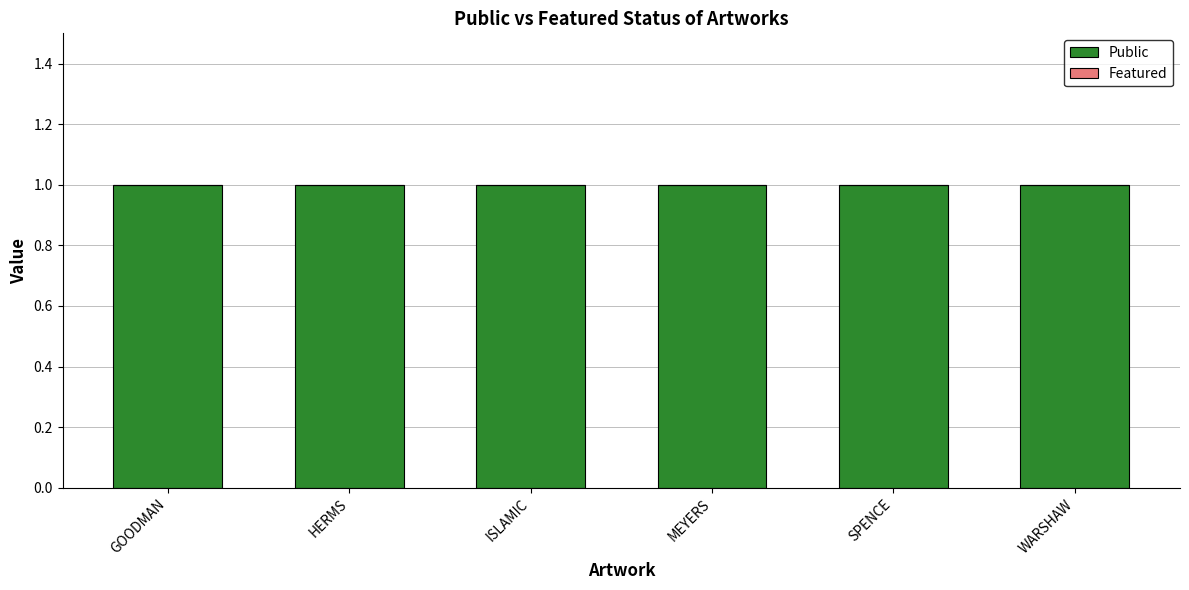

At GOODMAN, list the series in order from smallest to largest.

Featured, Public